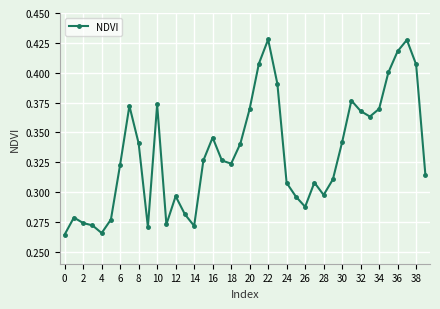

True or false: the data has more than 0 interior local peaks.

True